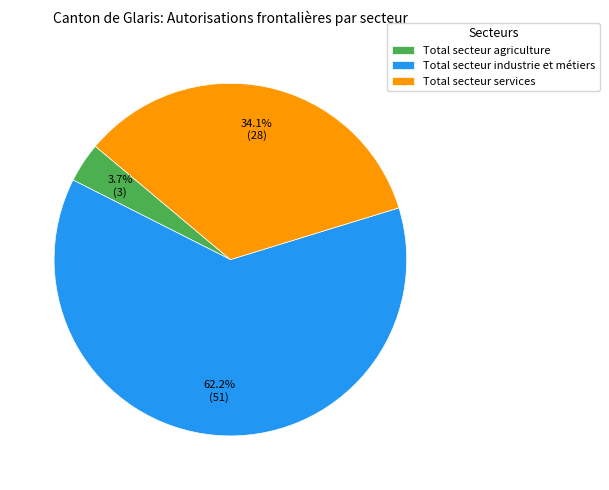

Rank the categories by value from highest to lowest.

Total secteur industrie et métiers, Total secteur services, Total secteur agriculture